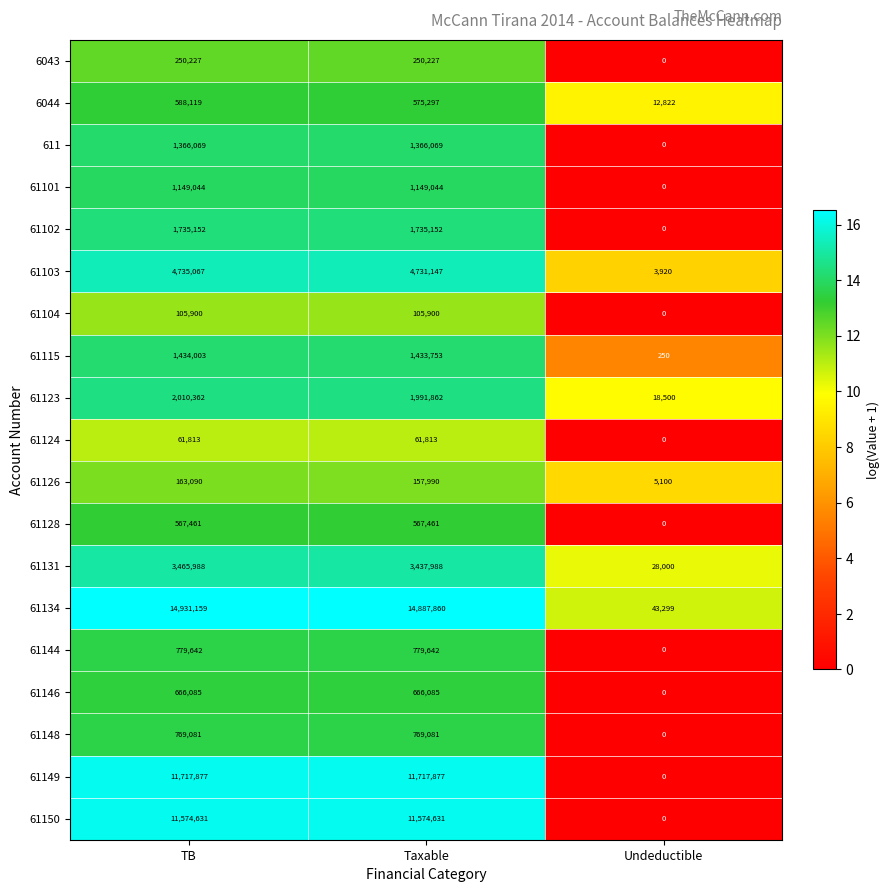

What is the difference between the 611 values at Undeductible and Taxable?

1366069